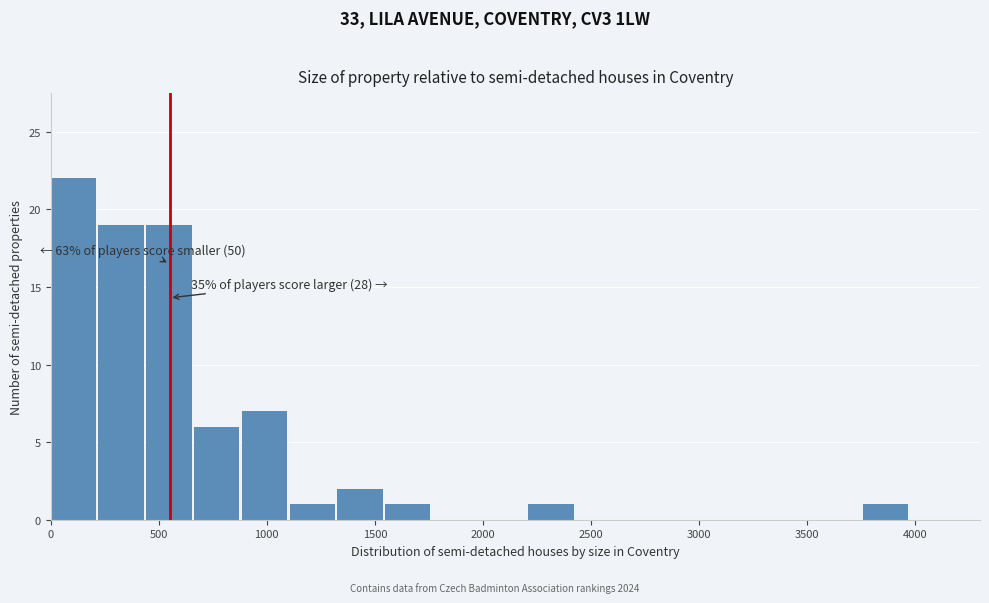

Over which range of the x-axis is the bar tallest?

0 to 200